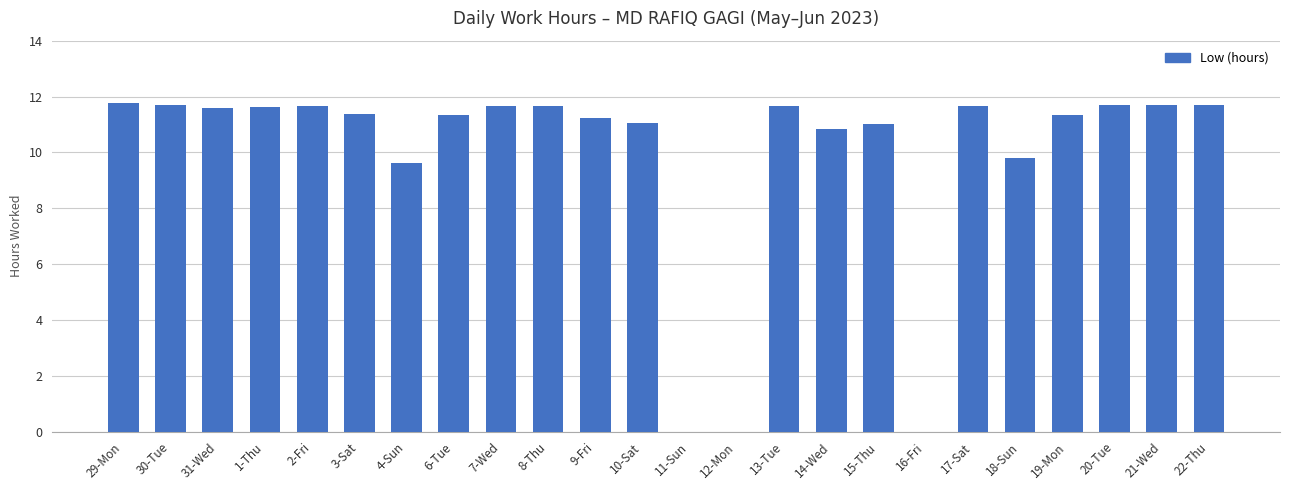

The chart shows a value of 17.6 at 31-Wed. True or false?

False